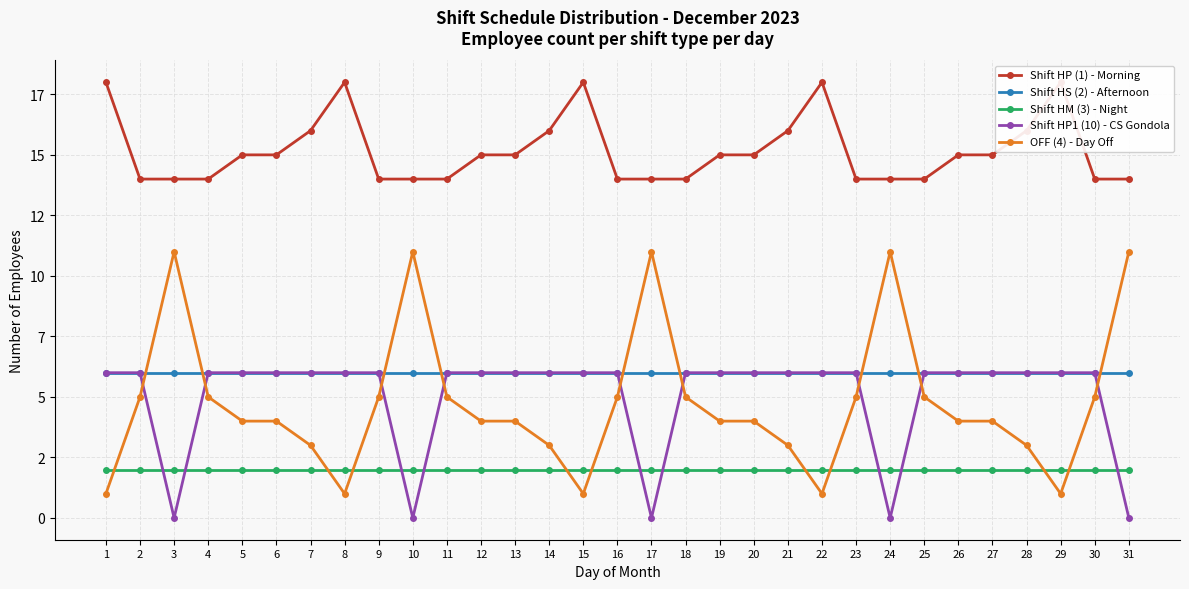

At which category does OFF (4) - Day Off reach its first local valley?

8